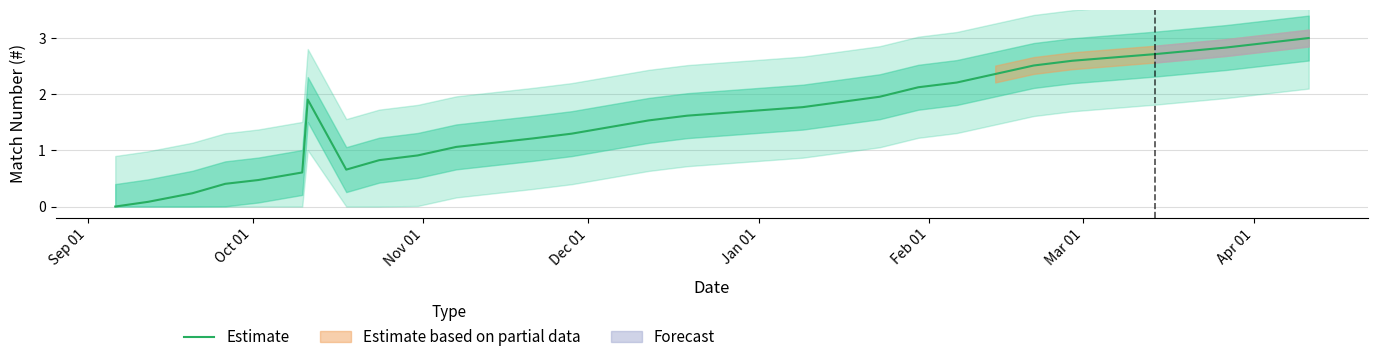

What is the difference between the second highest and minimum values?

2.8